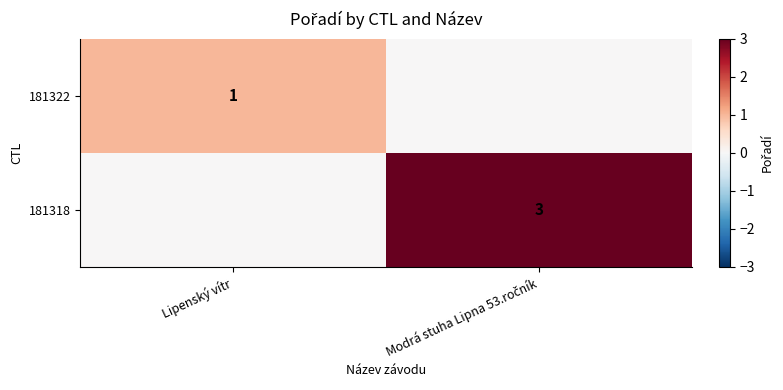

The 181322 series shows 1 at Lipenský vítr. True or false?

True